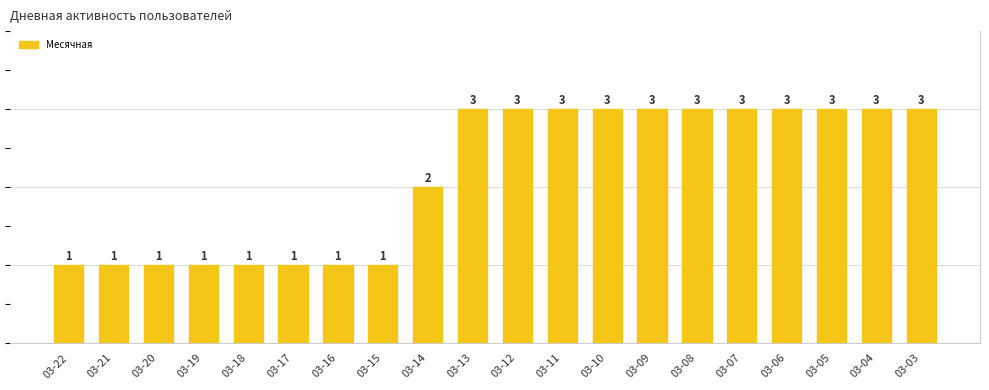

Are the bars grouped side by side (vs. stacked)?

No